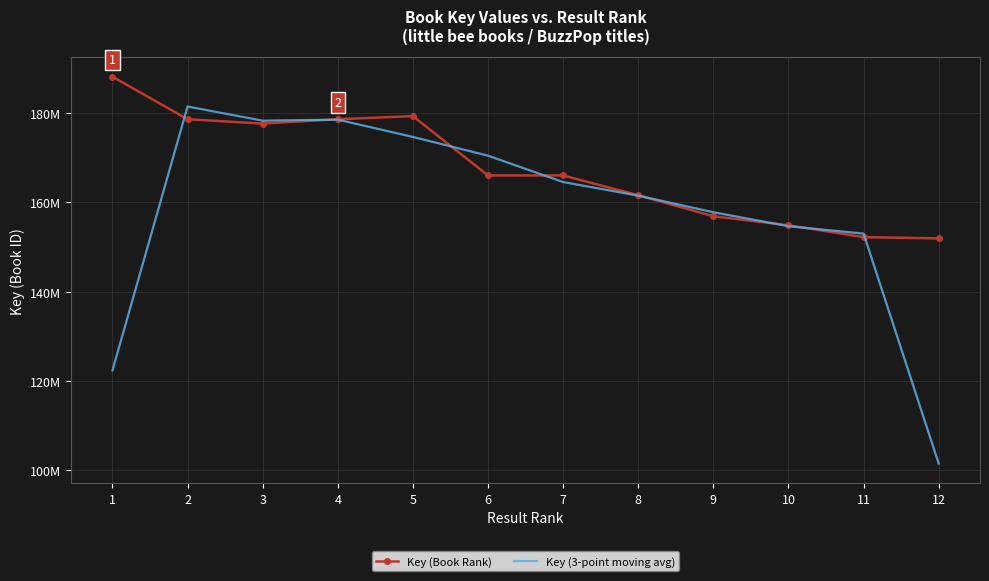

Which series ends up on top after the final intersection of Key (3-point moving avg) and Key (Book Rank)?

Key (Book Rank)